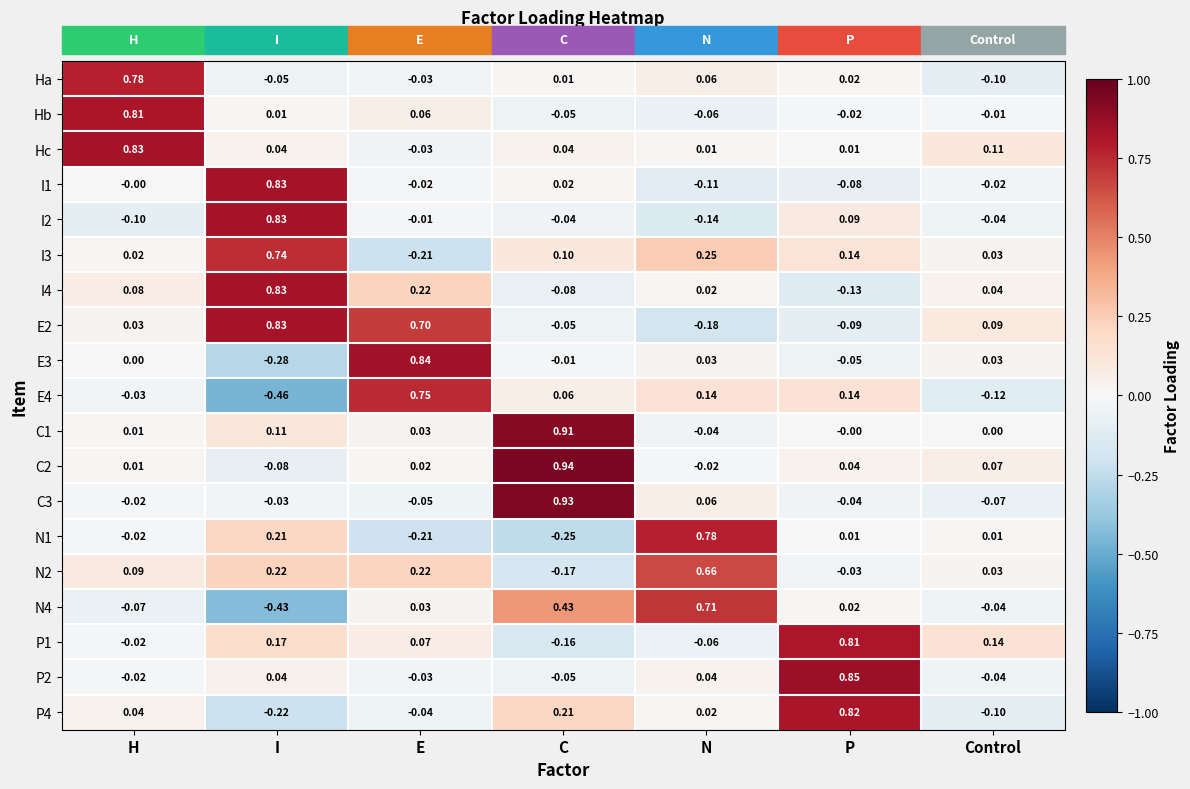

What is the total value across all series at H?

2.4